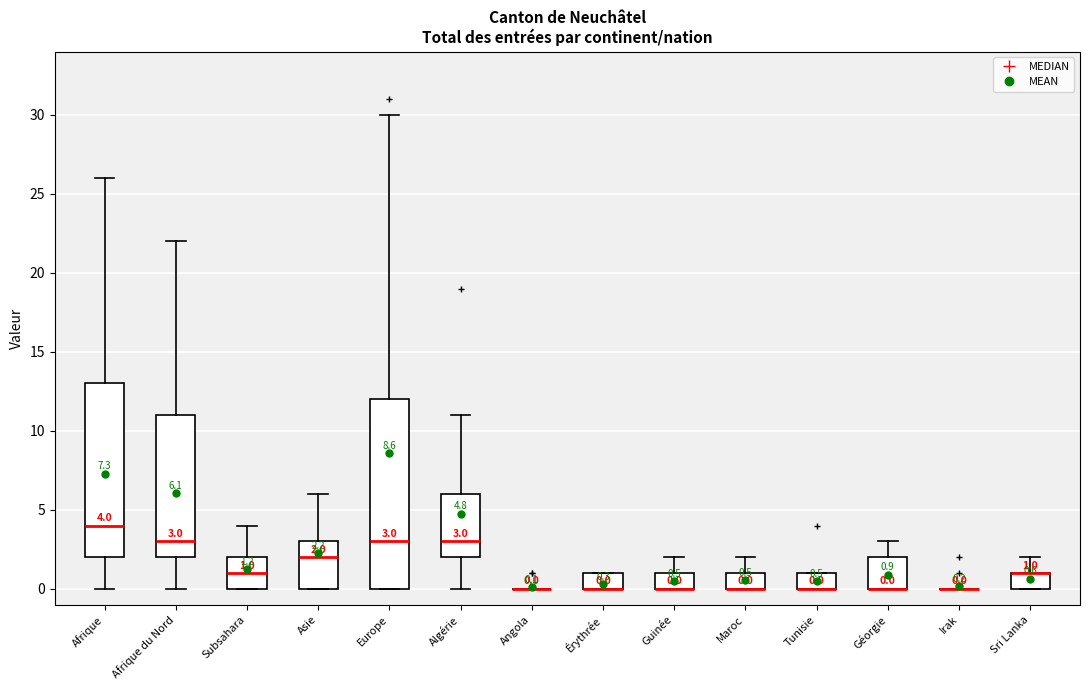

Which box is the tallest, from its lower edge to its upper edge?

Europe